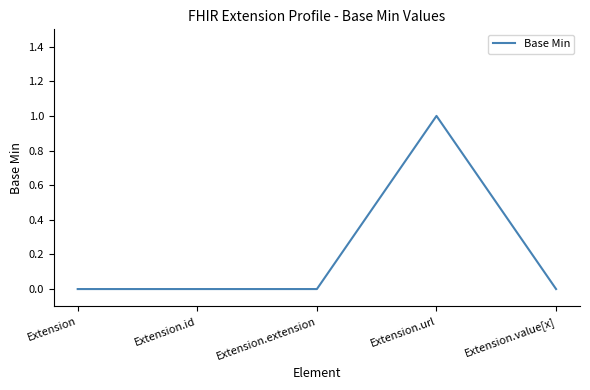

Between Extension.extension and Extension.url, which is larger?

Extension.url